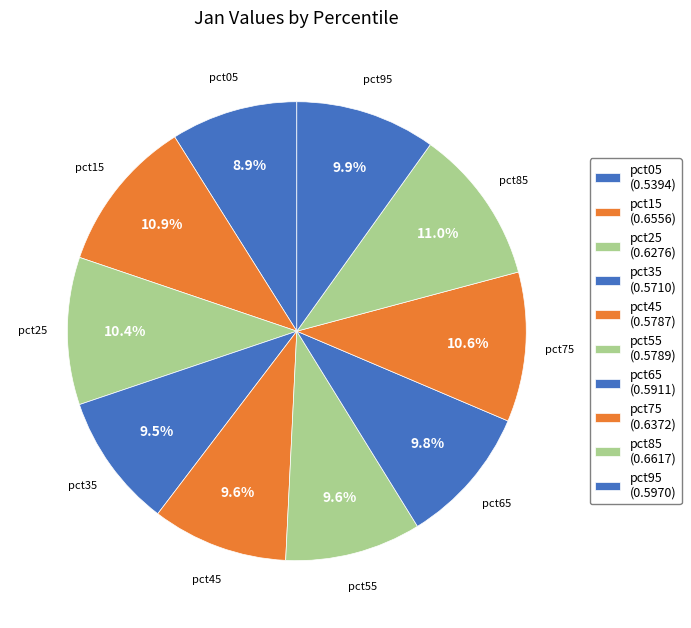

Count the number of slices in the pie.

10